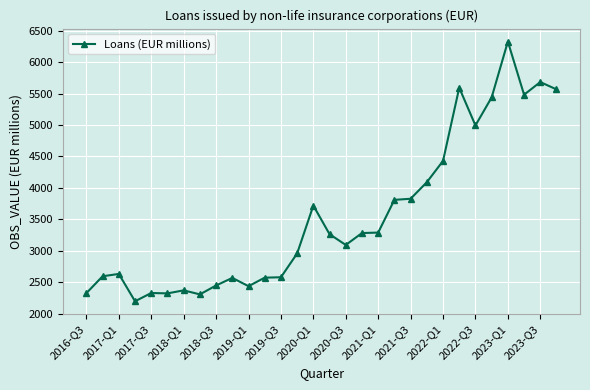

What is the value of the 20th point from the left?

3809.1